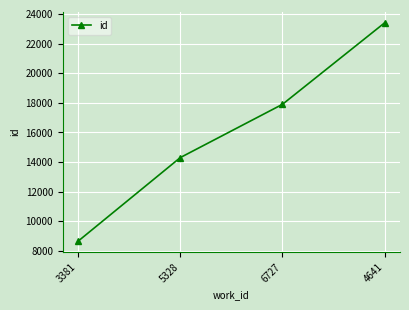

At which label is the value closest to 16031?

5328